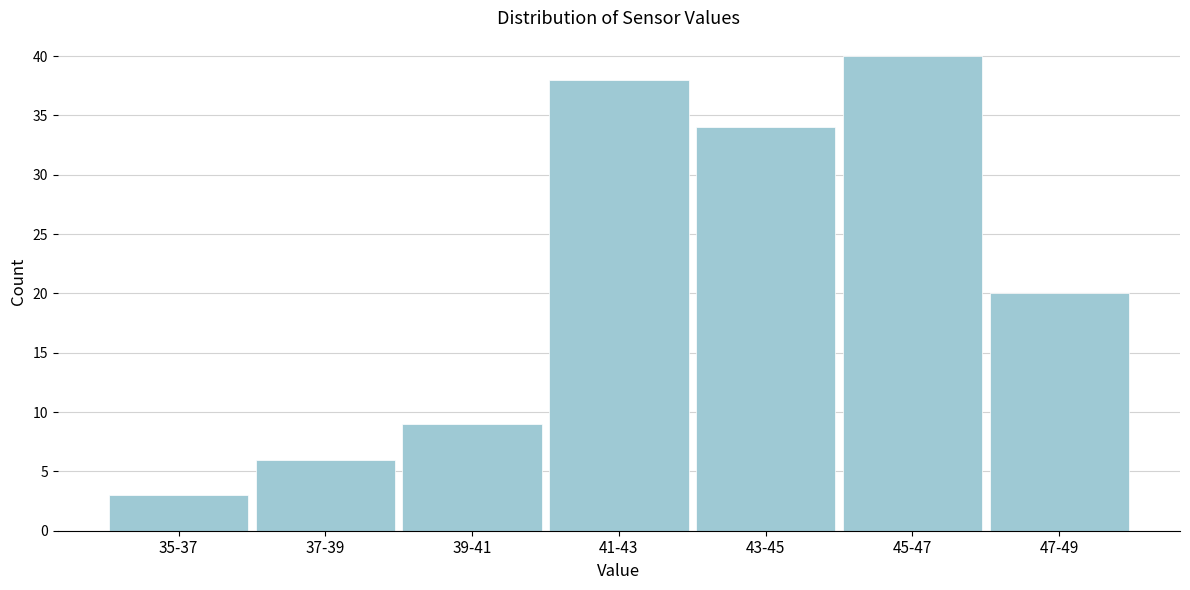

Reading right to left, extract all data points from this chart.

20	40	34	38	9	6	3